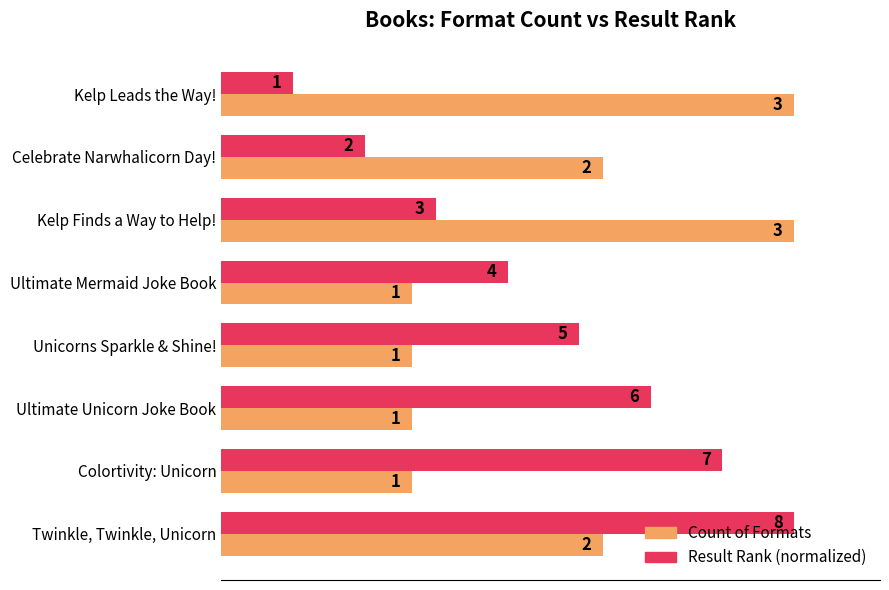

What are all the series names shown in the legend?

Count of Formats, Result Rank (normalized)